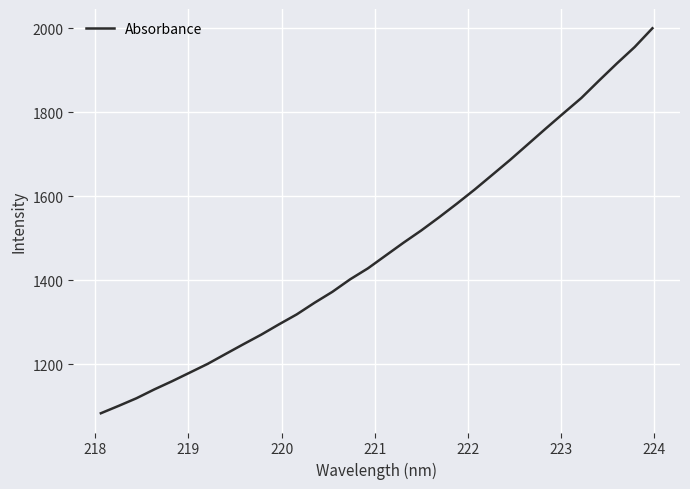

What is the smallest value displayed?

1083.9